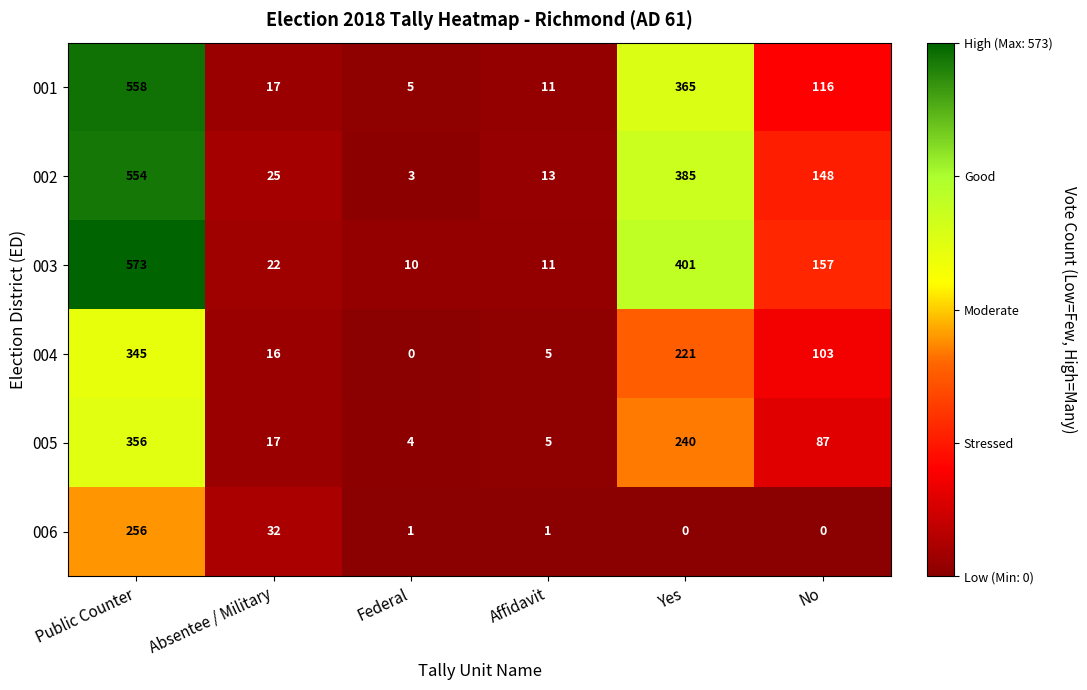

Between Absentee / Military and Federal, which series saw the biggest shift?

006